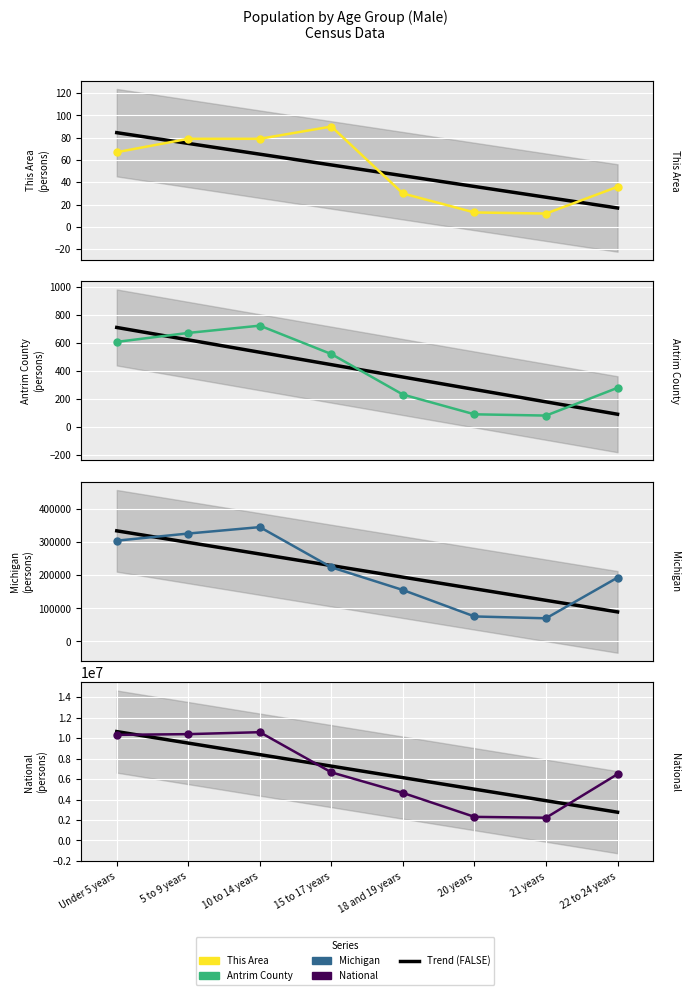

What is the total value across all series at 20 years?

2384026